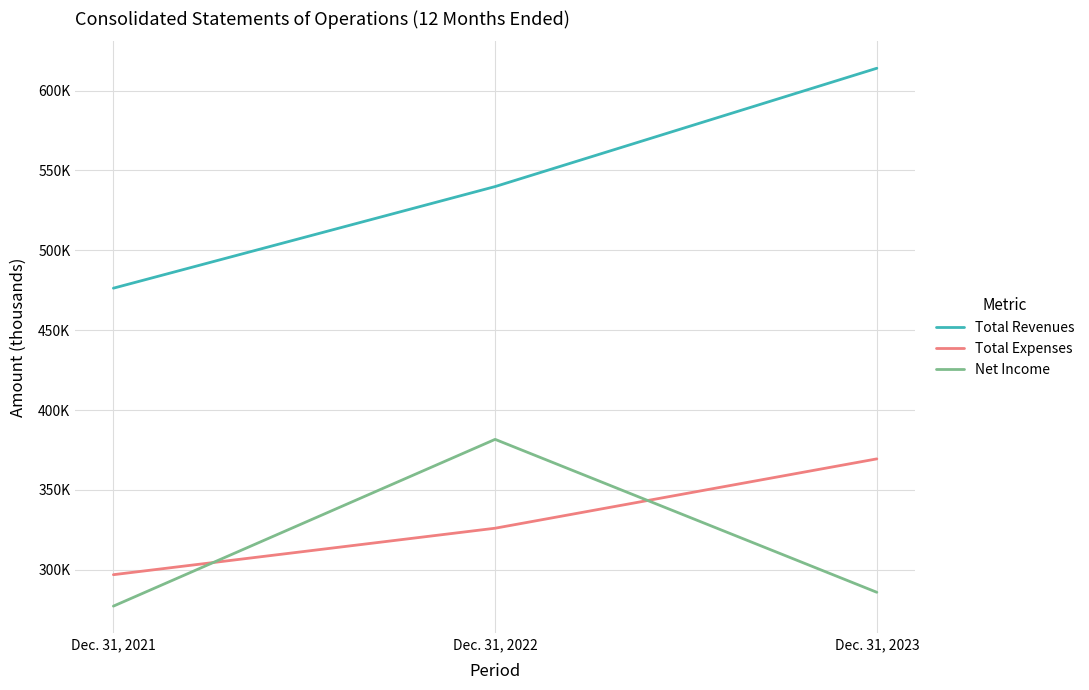

What are all the series names shown in the legend?

Total Revenues, Total Expenses, Net Income